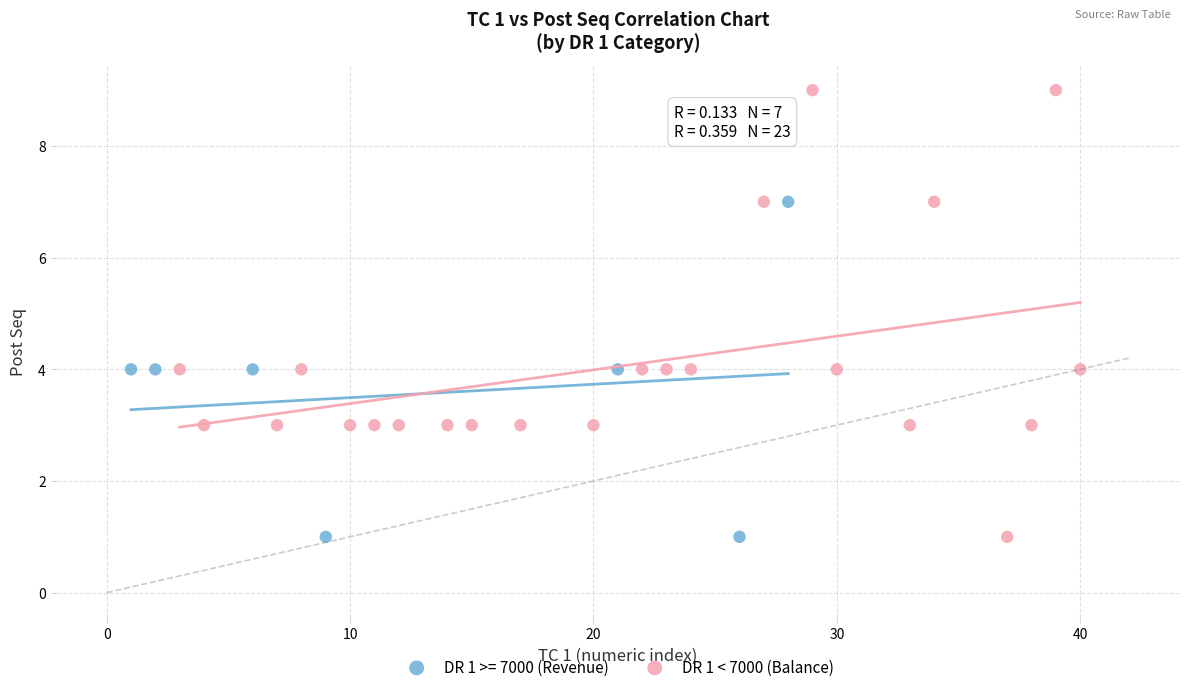

Which series has the largest Y range (max minus min)?

DR 1 < 7000 (Balance)